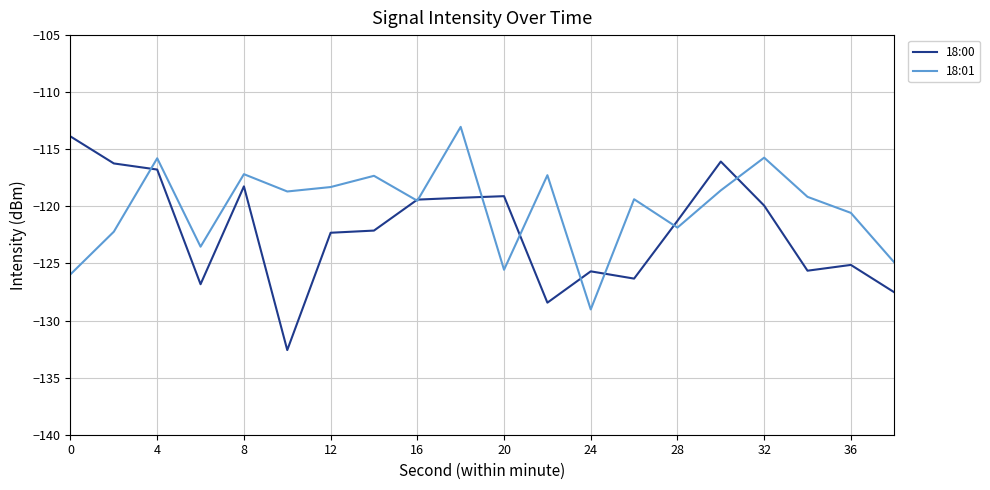

What is the minimum value shown in the chart?

-132.6